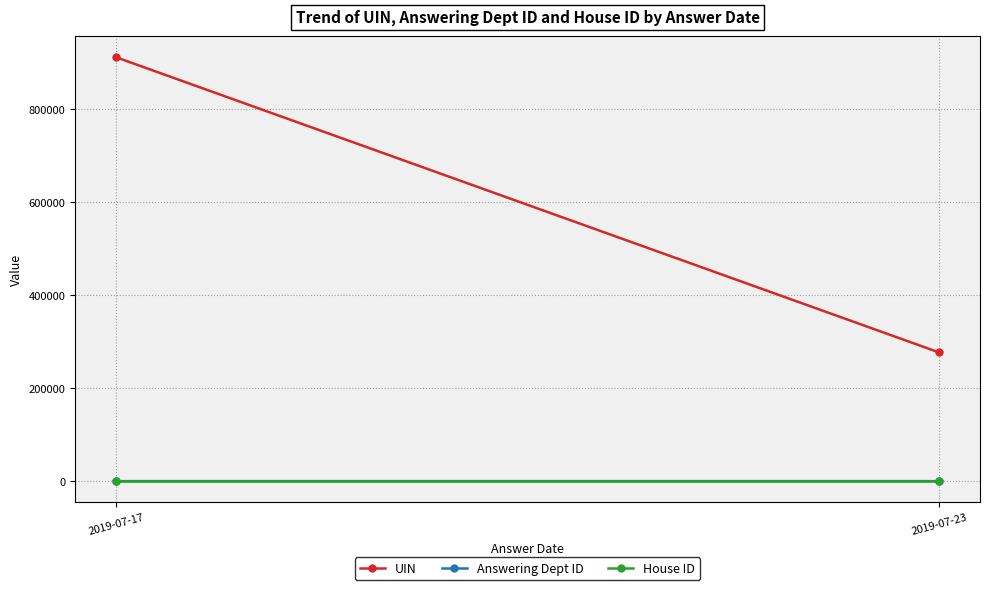

What is the difference between the UIN values at 2019-07-17 and 2019-07-23?

634849.0